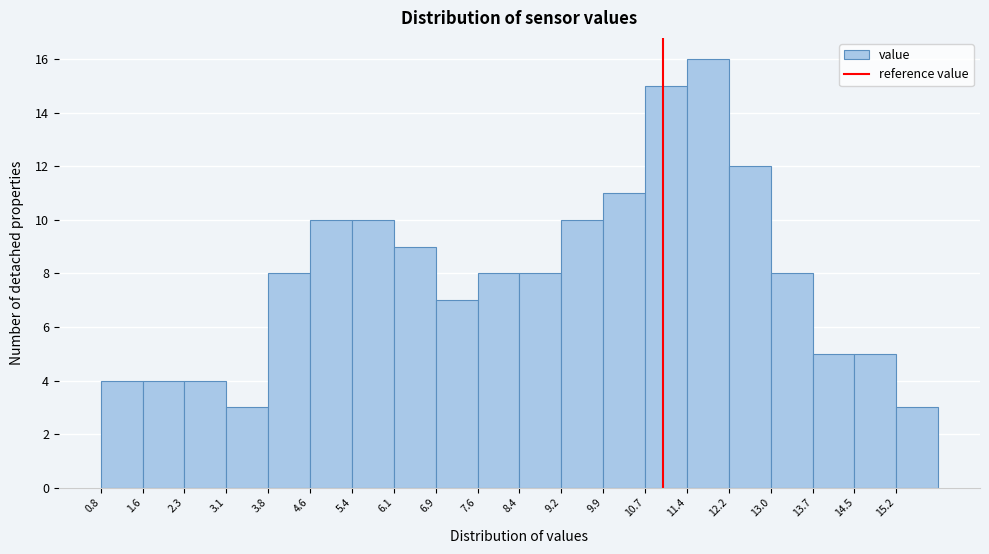

Reading left to right, list every bar in this chart as the range it spans on the x-axis followed by its height. Neither the bar edges nor the heights are printed on the chart, so give them approximately, as read against the axes.

0.80 to 1.56: 4
1.56 to 2.32: 4
2.32 to 3.08: 4
3.08 to 3.84: 3
3.84 to 4.60: 8
4.60 to 5.36: 10
5.36 to 6.12: 10
6.12 to 6.88: 9
6.88 to 7.64: 7
7.64 to 8.40: 8
8.40 to 9.16: 8
9.16 to 9.92: 10
9.92 to 10.68: 11
10.68 to 11.44: 15
11.44 to 12.20: 16
12.20 to 12.96: 12
12.96 to 13.72: 8
13.72 to 14.48: 5
14.48 to 15.24: 5
15.24 to 16.00: 3